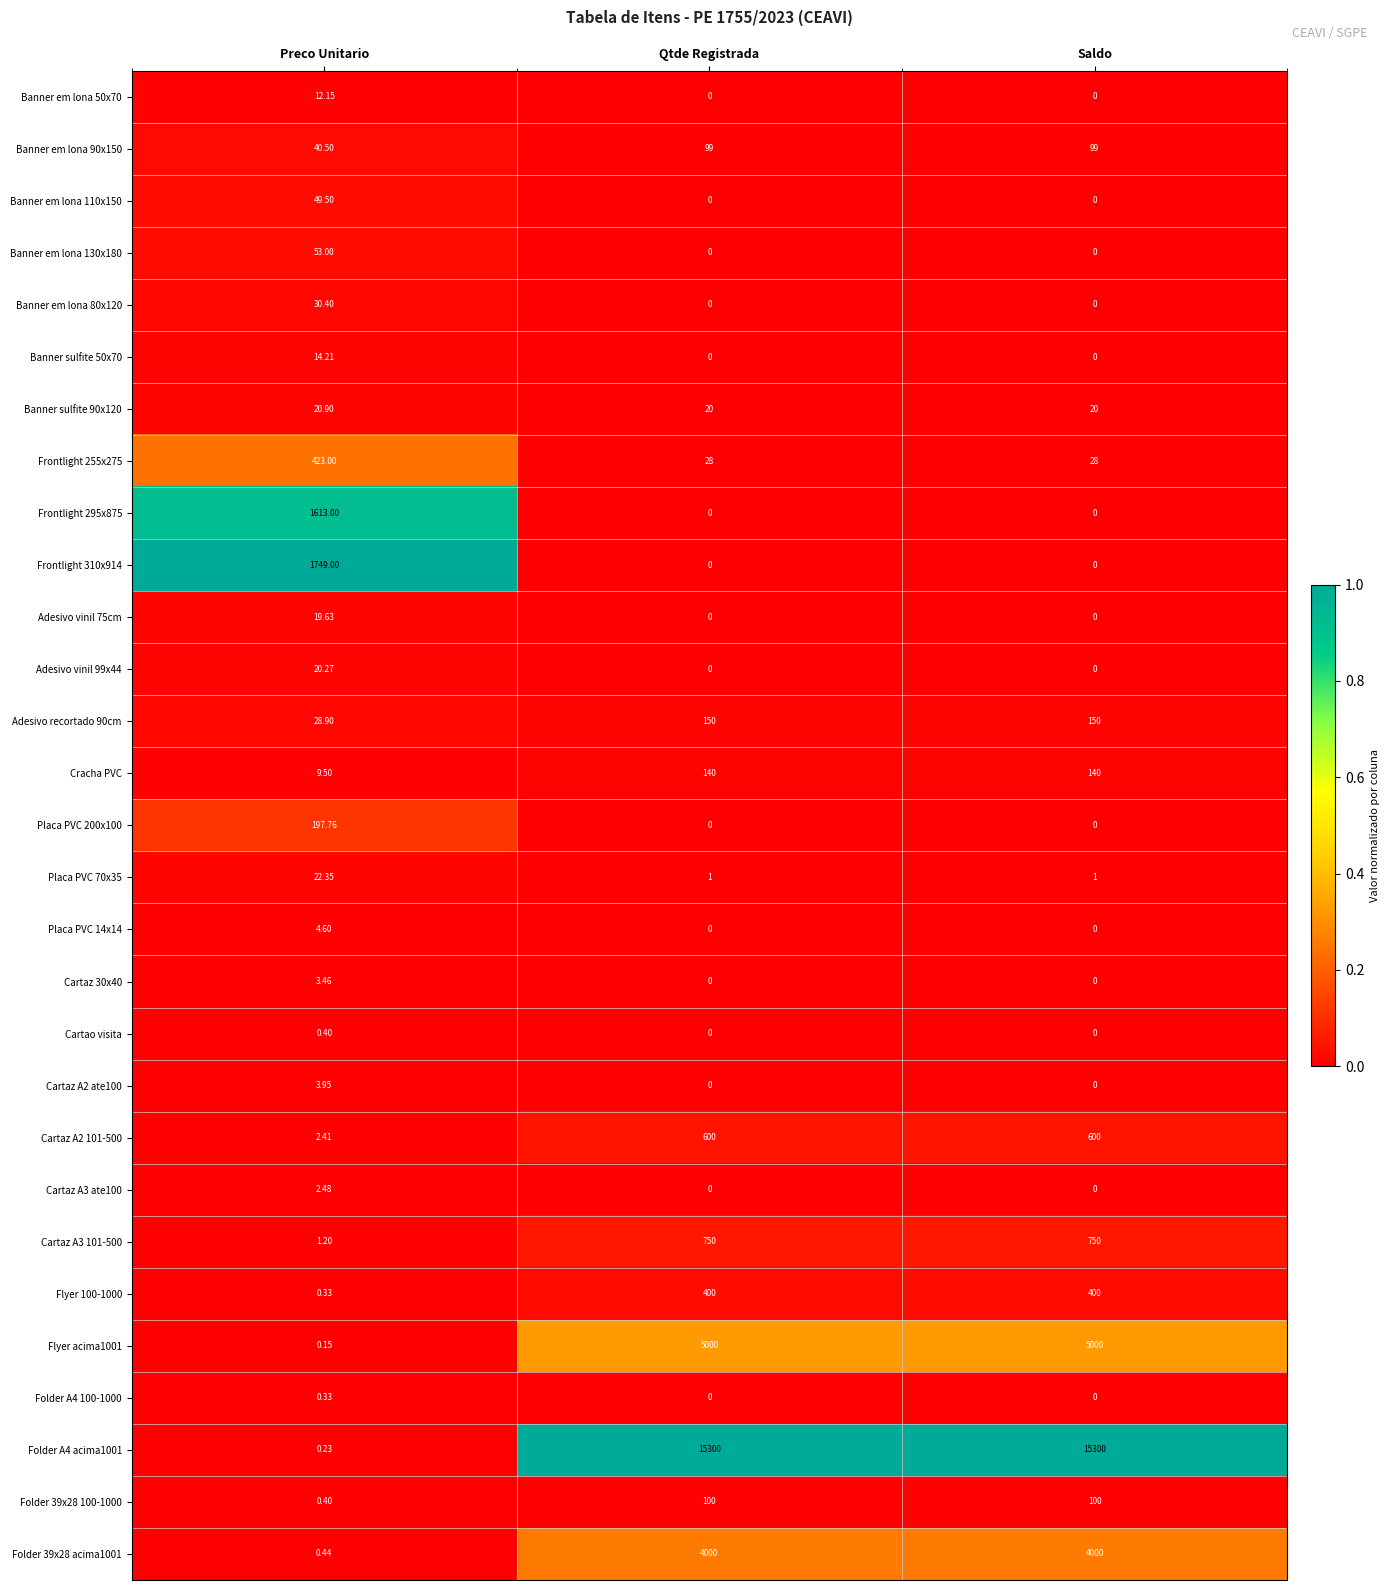

Is the value of Adesivo recortado 90cm at Qtde Registrada greater than the value of Folder A4 100-1000 at Qtde Registrada?

Yes